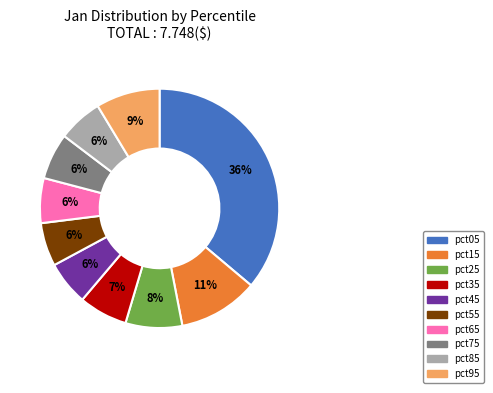

To the nearest percent, what percentage of the pie is pct15?

11%